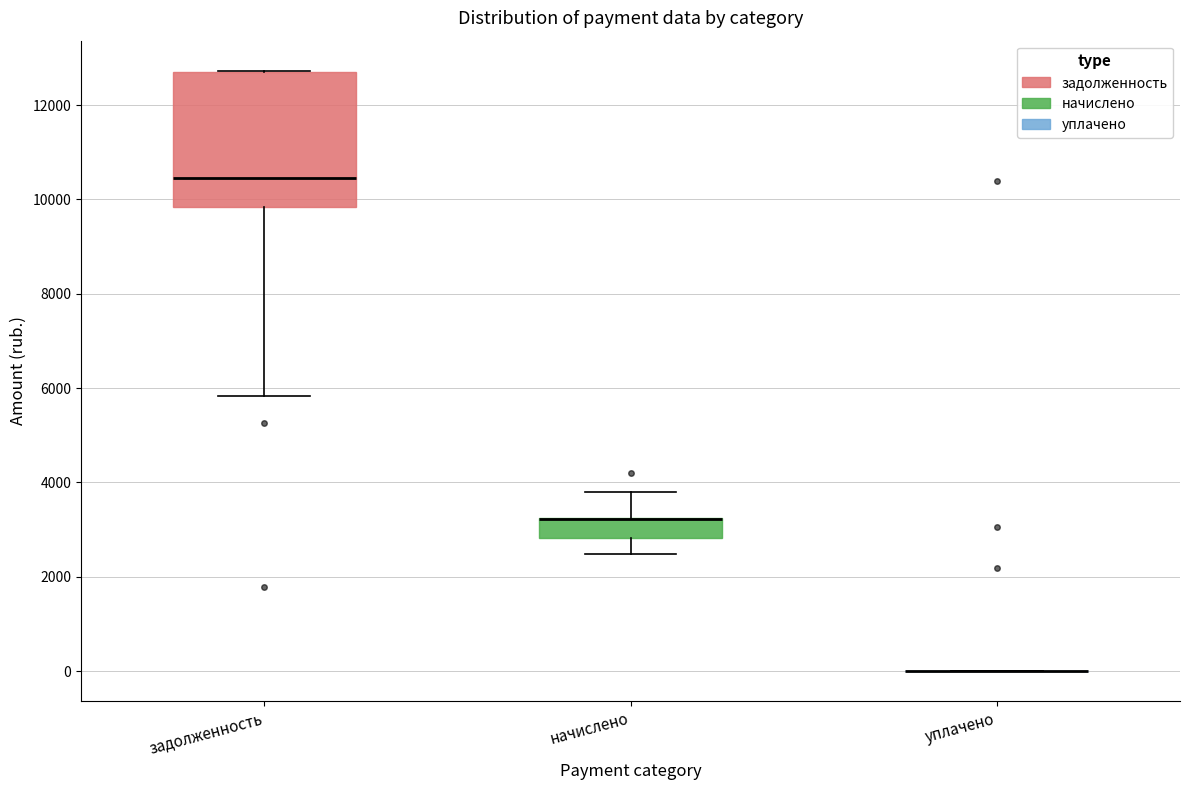

Where is the upper edge of the box for задолженность on the y-axis? The values are not printed on the chart, so give them approximately, as read against the axis.

12800